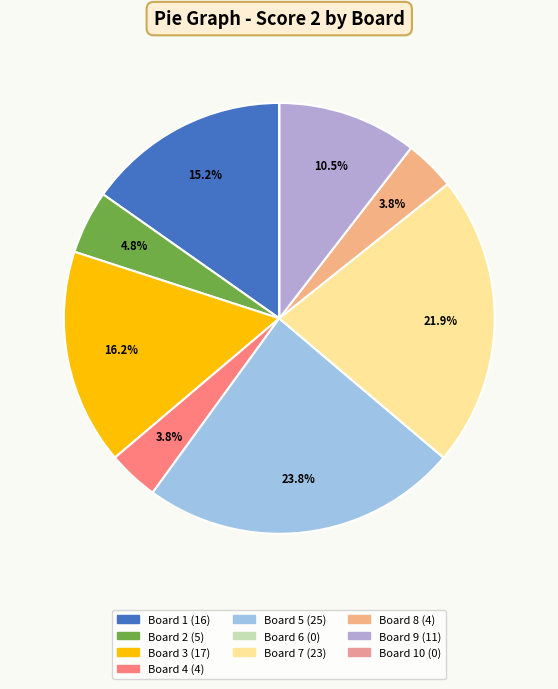

Rank the categories by value from lowest to highest.

Board 6, Board 10, Board 4, Board 8, Board 2, Board 9, Board 1, Board 3, Board 7, Board 5